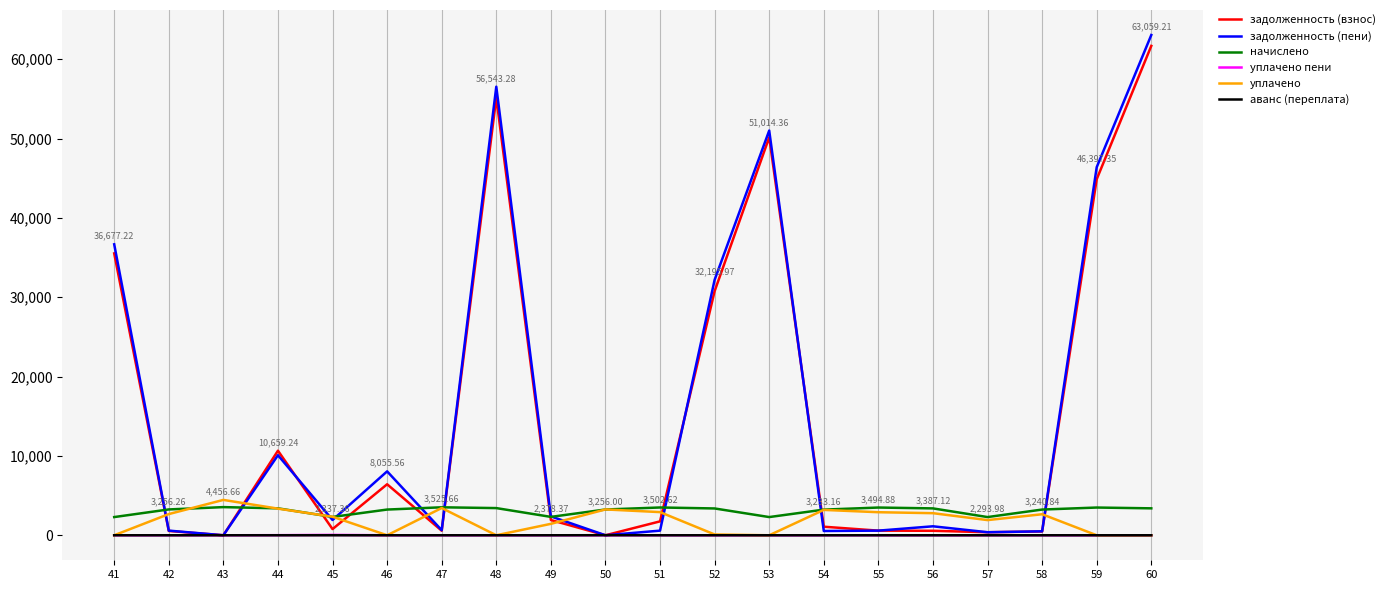

Which series changed the most between 41 and 48?

задолженность (пени)